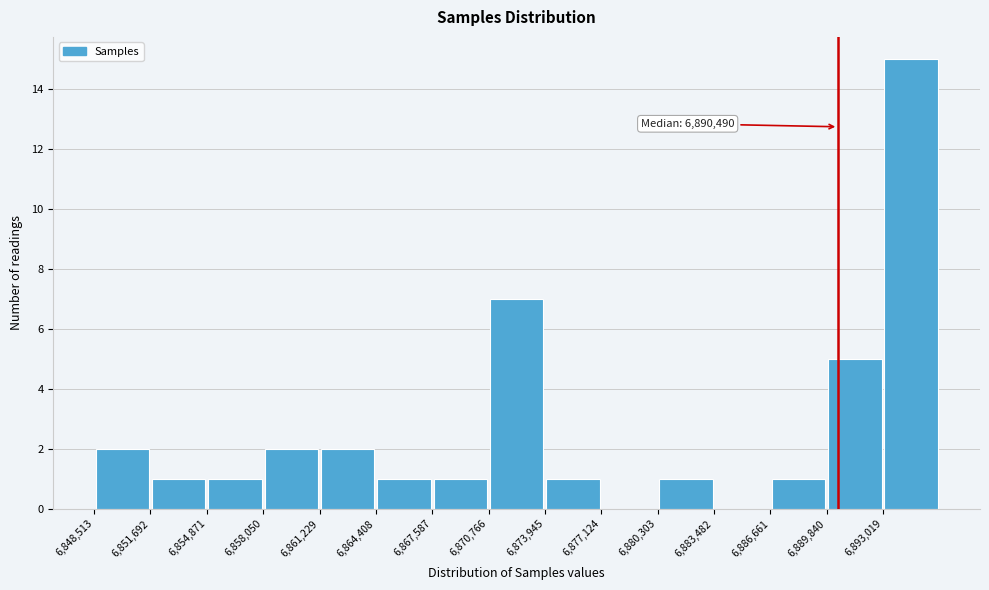

Over which range of the x-axis is the bar tallest?

6893000 to 6896000